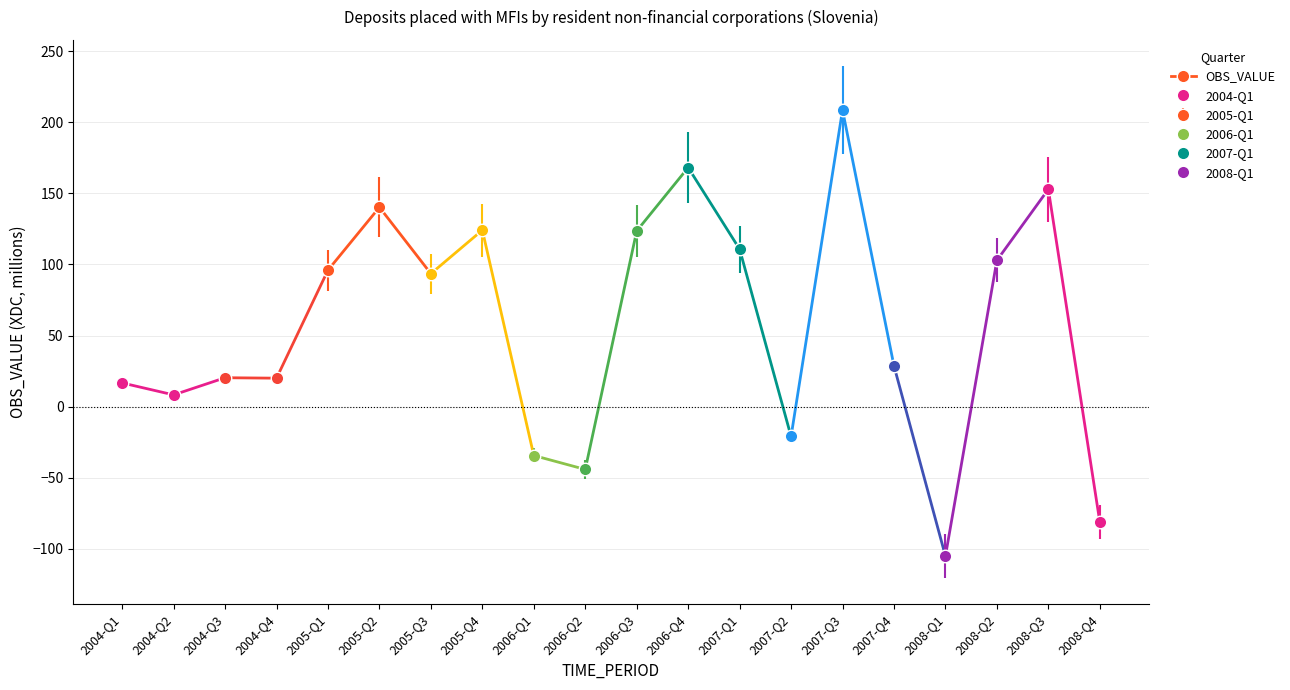

How many interior local peaks (higher than both neighbors) does the data have?

6